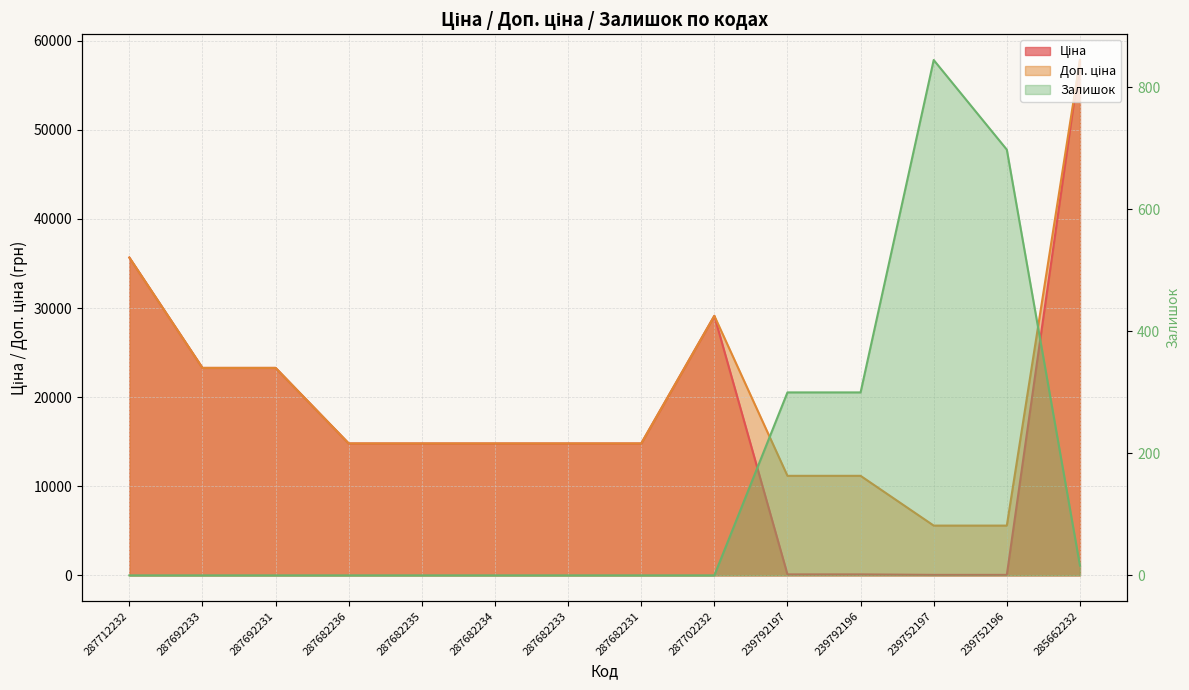

The value of Залишок at 287682234 is 416.0. True or false?

False